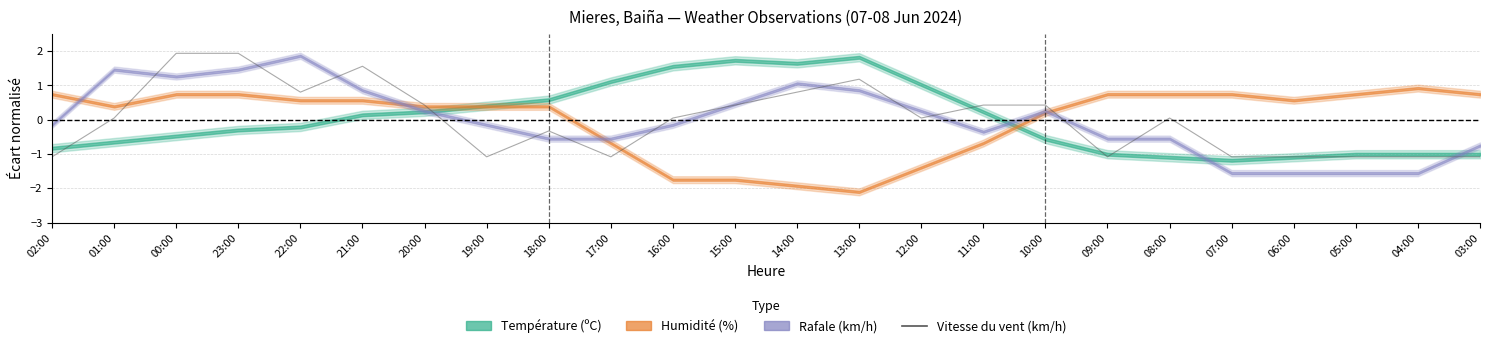

How many interior local peaks (higher than both neighbors) does the data have?

4